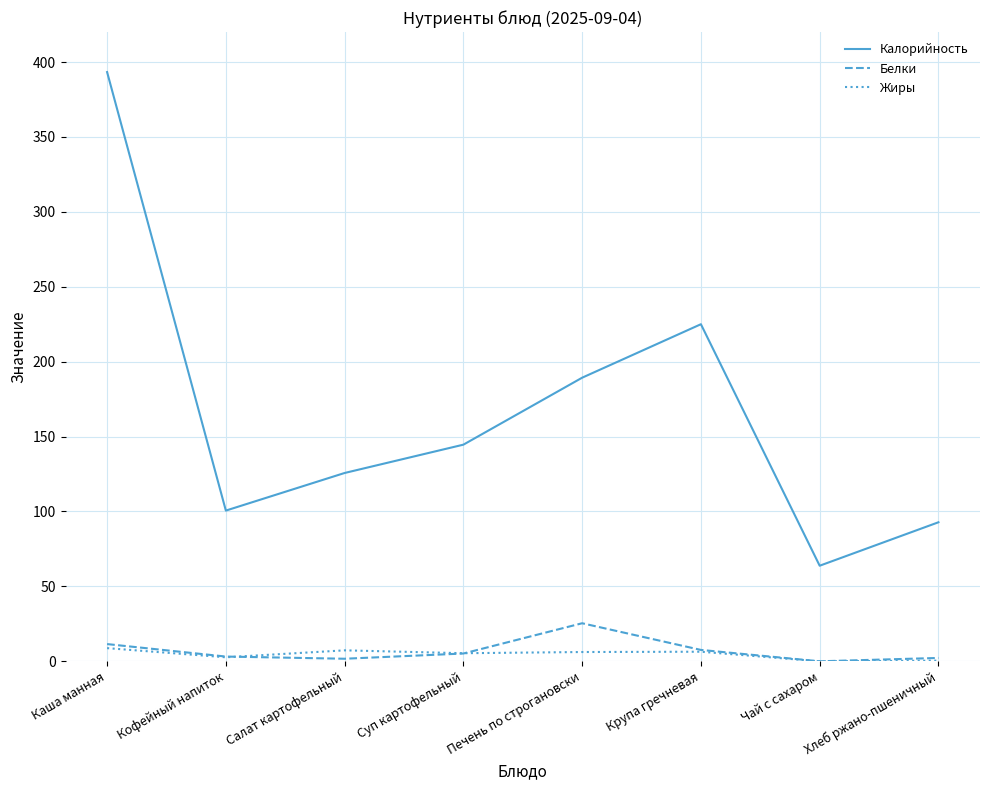

How many interior local valleys does the Калорийность series have?

2